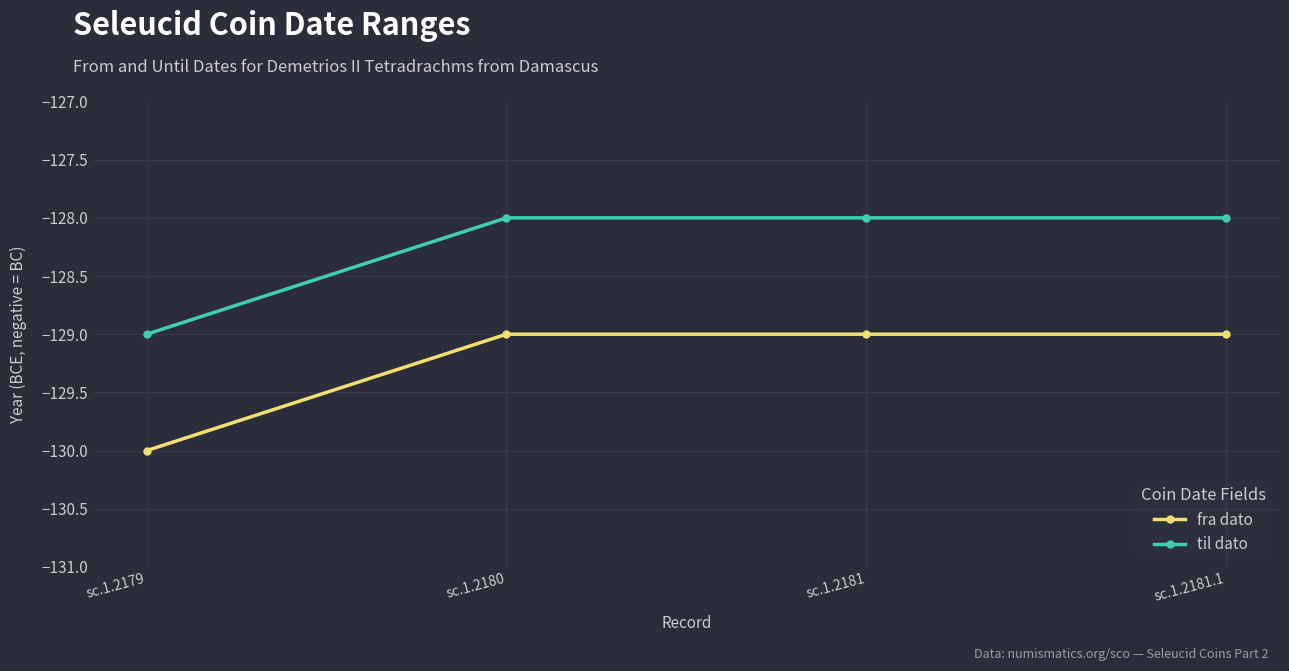

How many til dato values are between -128 and -127?

3